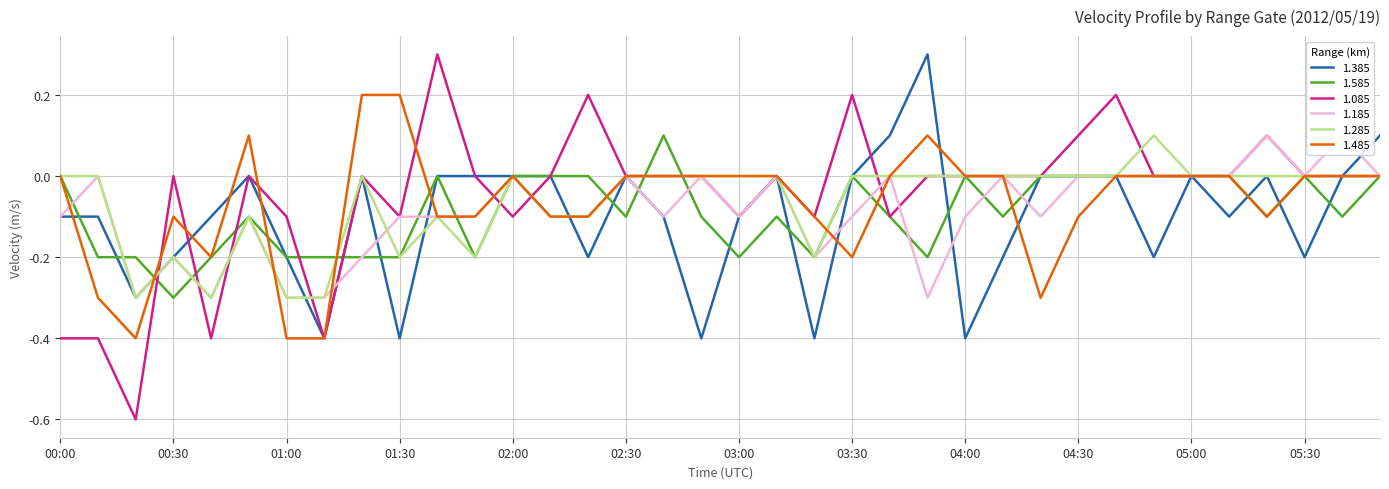

What is the difference between the second highest and minimum values in the 1.385 series?

0.5